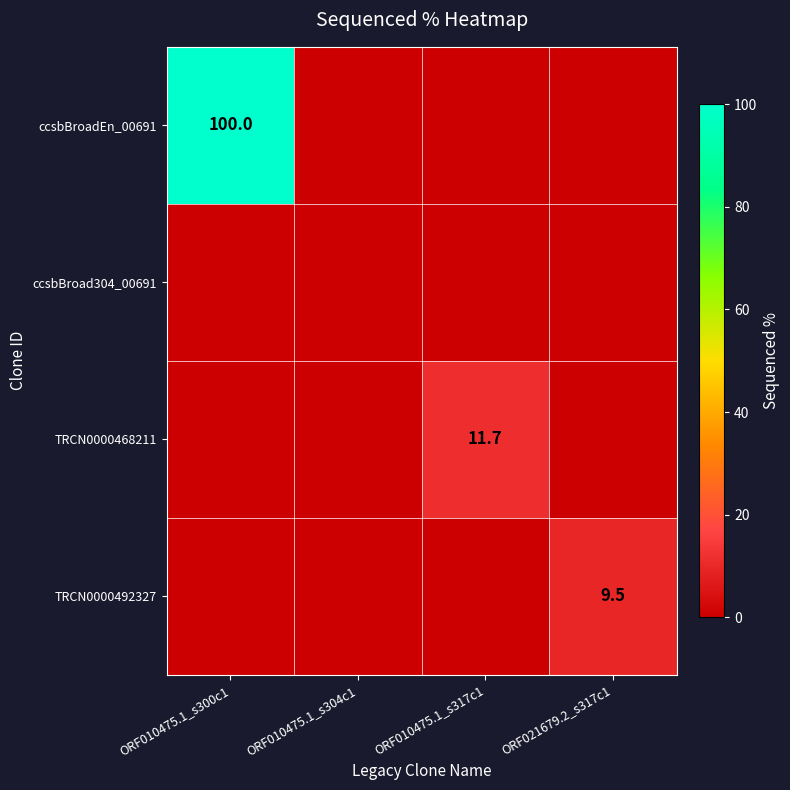

What is the highest value of the ccsbBroadEn_00691 series?

100.0